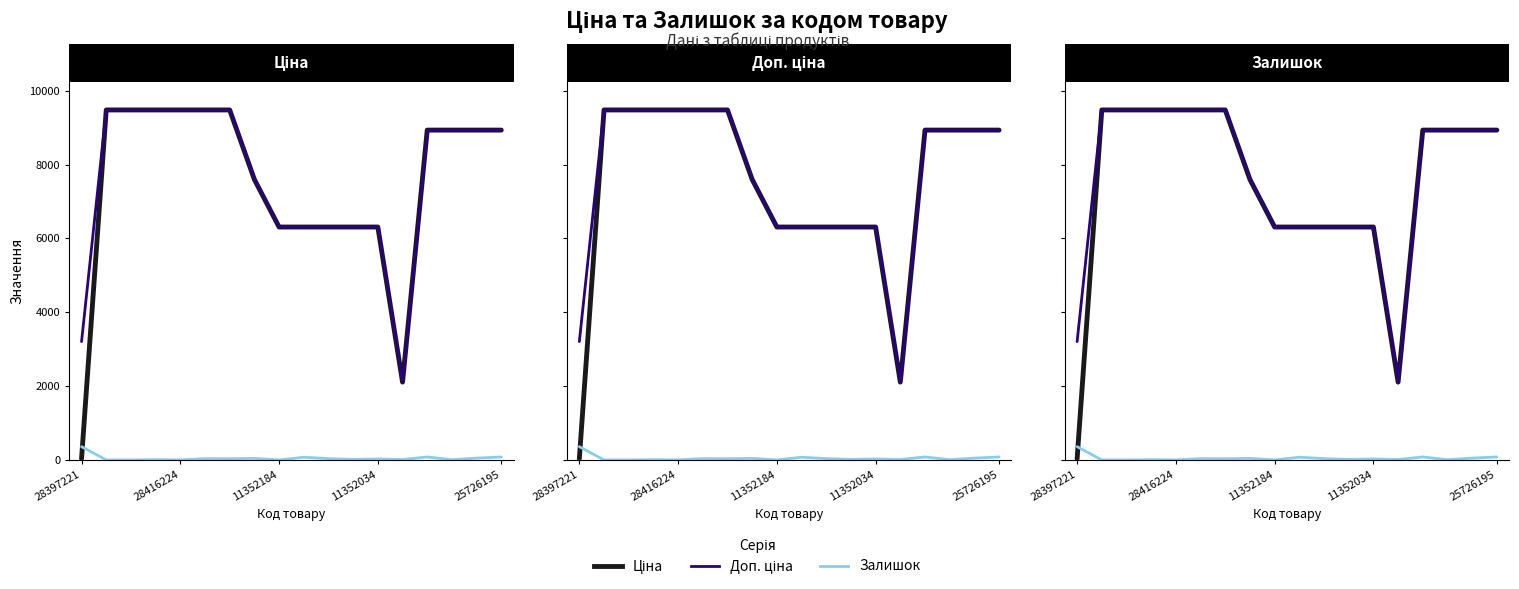

Reading left to right, what are all the values shown in this chart?

Ціна: 32.0	9480.1	9480.1	9480.1	9480.1	9480.1	9480.1	7596.5	6308.8	6308.8	6308.8	6308.8	6308.8	2108.4	8934.1	8934.1	8934.1	8934.1
Доп. ціна: 3205.0	9480.1	9480.1	9480.1	9480.1	9480.1	9480.1	7596.5	6308.8	6308.8	6308.8	6308.8	6308.8	2108.0	8934.1	8934.1	8934.1	8934.1
Залишок: 360.0	0.0	0.0	8.0	2.0	36.0	33.0	43.0	0.0	74.0	36.0	15.0	26.0	12.0	81.0	7.0	50.0	81.0